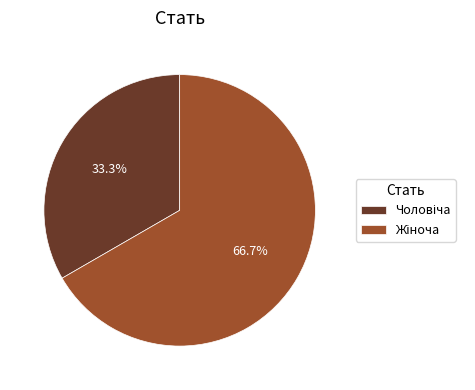

Is there a majority slice in this chart?

Yes